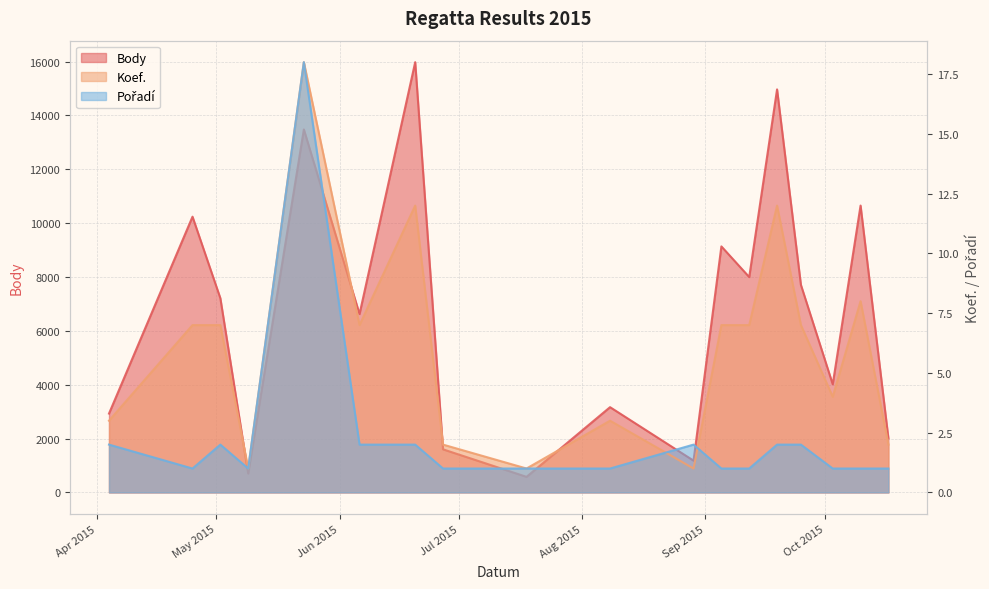

What is the smallest value displayed?

1